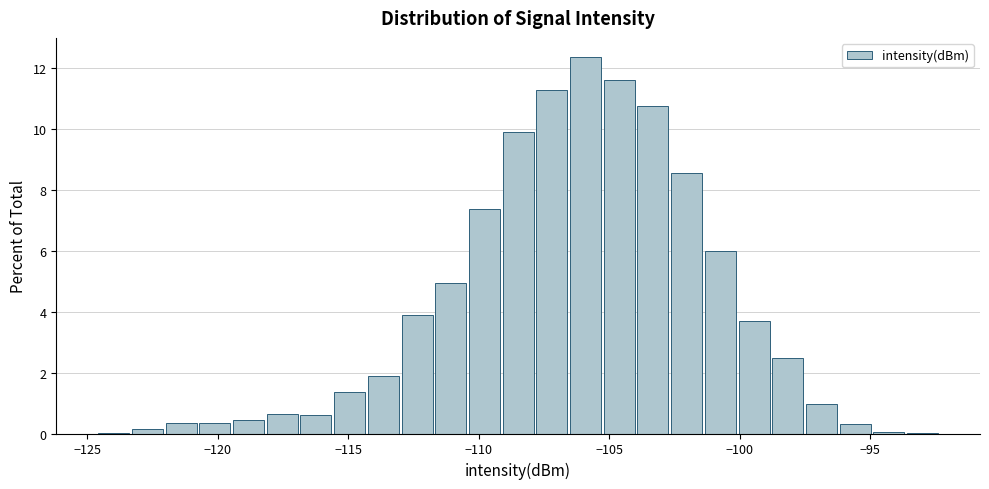

Around what value on the x-axis is the tallest bar? Give the approximate position of its centre, as read against the axis.

-106.0